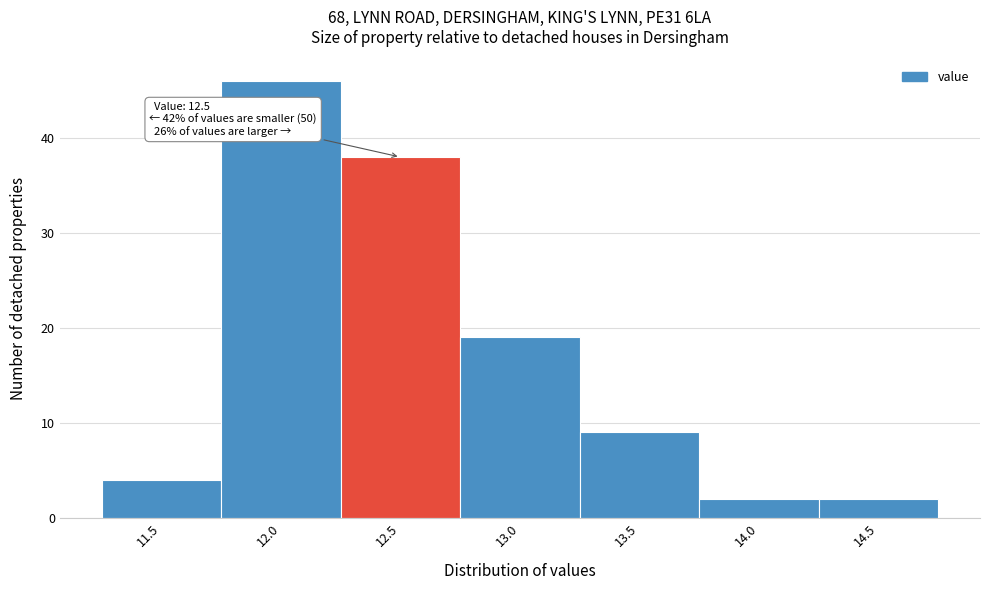

Reading left to right, transcribe all the data shown in this chart.

4	46	38	19	9	2	2